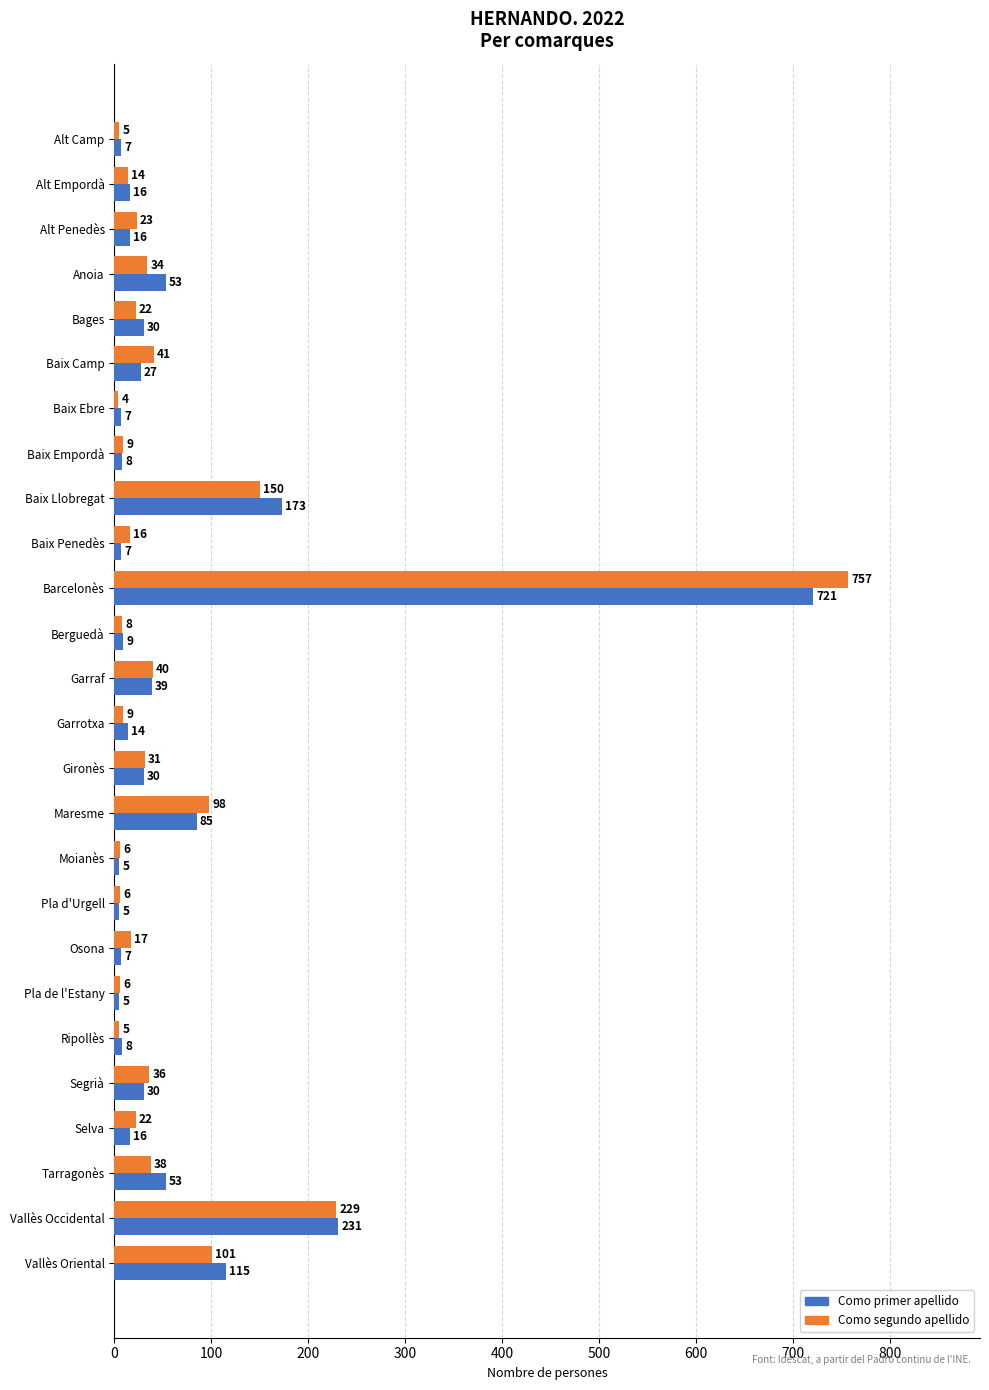

How many values in the Como primer apellido series are below 16?

11